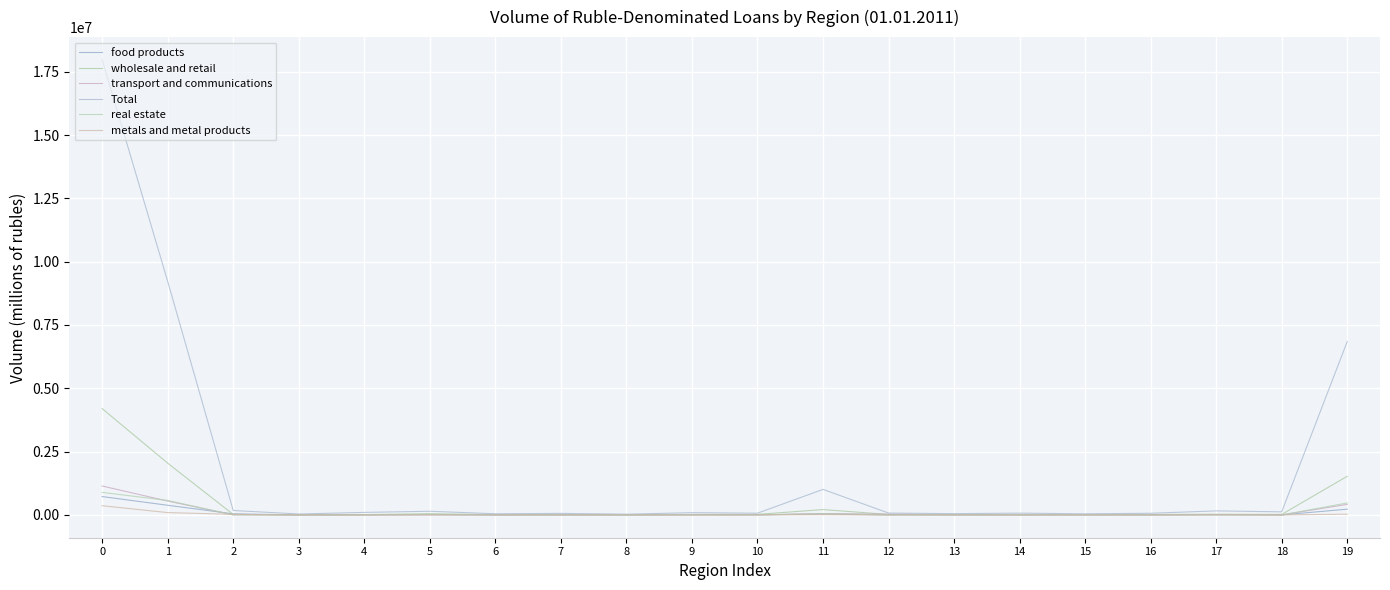

True or false: transport and communications has more than 2 points higher than both neighbors.

True